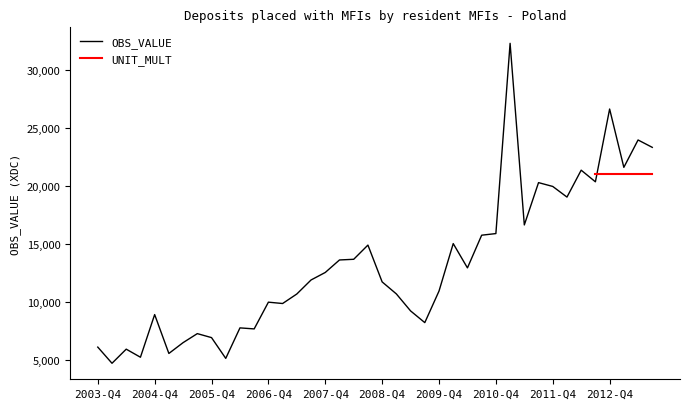

Rank the categories by value from lowest to highest.

2004-Q1, 2006-Q1, 2004-Q3, 2005-Q1, 2004-Q2, 2003-Q4, 2005-Q2, 2005-Q4, 2005-Q3, 2006-Q3, 2006-Q2, 2009-Q3, 2004-Q4, 2009-Q2, 2007-Q1, 2006-Q4, 2007-Q2, 2009-Q1, 2009-Q4, 2008-Q4, 2007-Q3, 2007-Q4, 2010-Q2, 2008-Q1, 2008-Q2, 2008-Q3, 2010-Q1, 2010-Q3, 2010-Q4, 2011-Q2, 2012-Q1, 2011-Q4, 2011-Q3, 2012-Q3, 2012-Q2, 2013-Q1, 2013-Q3, 2013-Q2, 2012-Q4, 2011-Q1